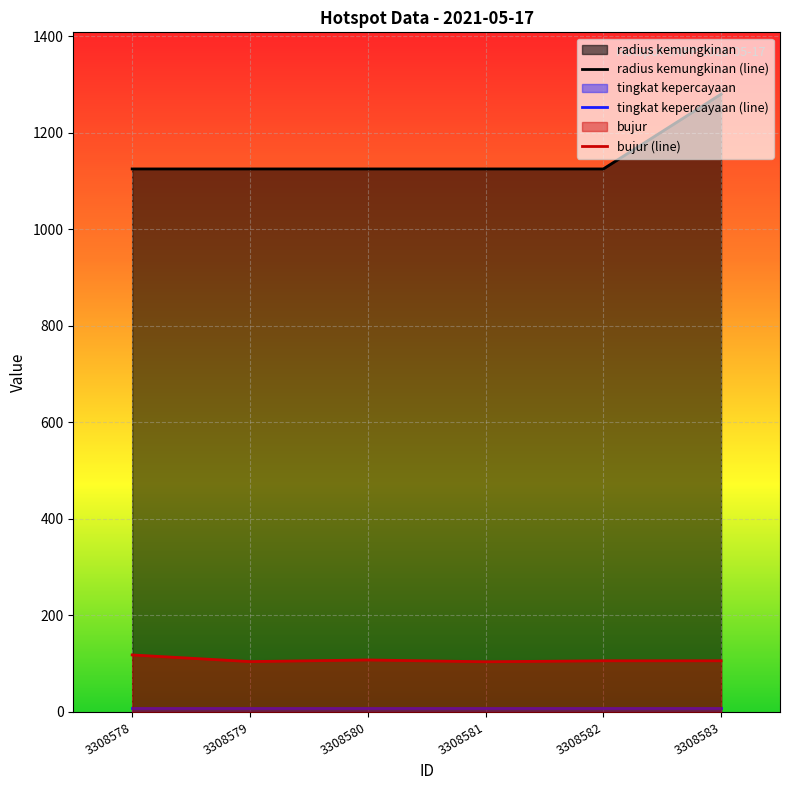

What is the value of the bujur point at the 1st from the left?

118.1